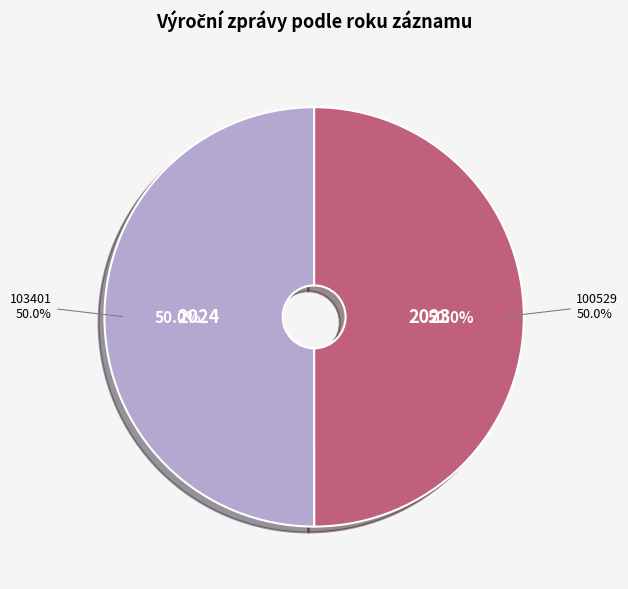

Count the number of slices in the pie.

2